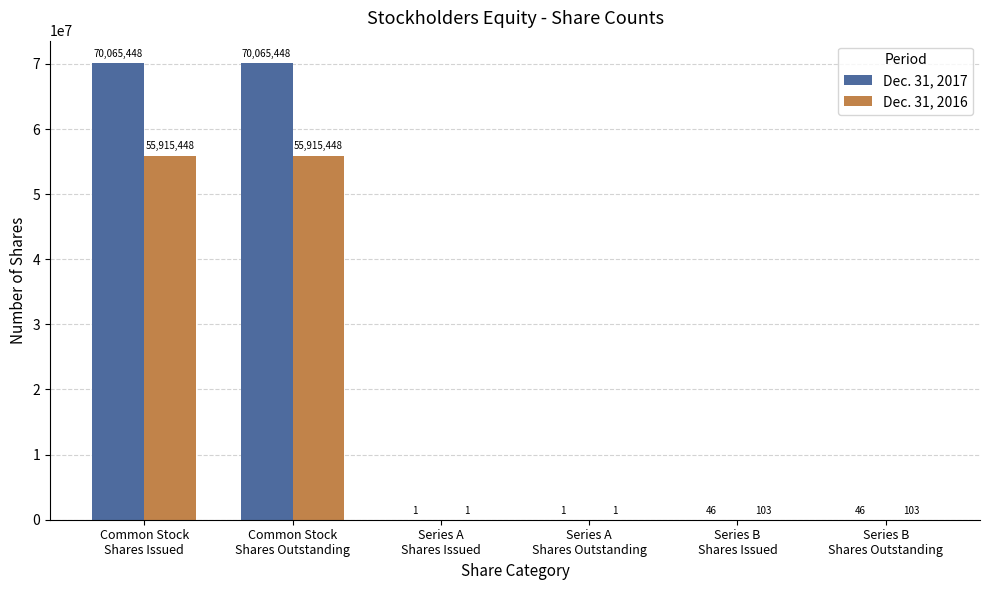

What is the greatest value displayed?

70065448